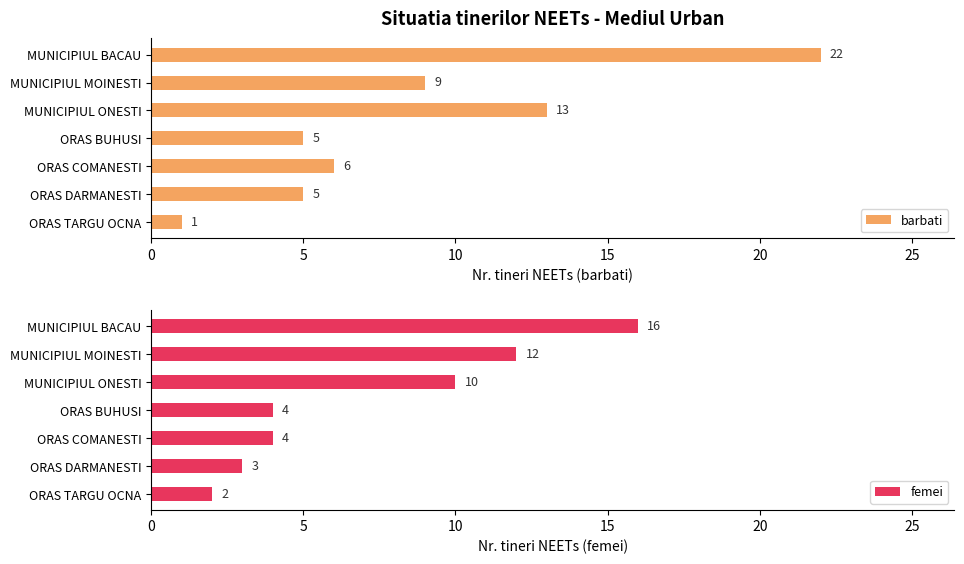

What are all the series names shown in the legend?

barbati, femei